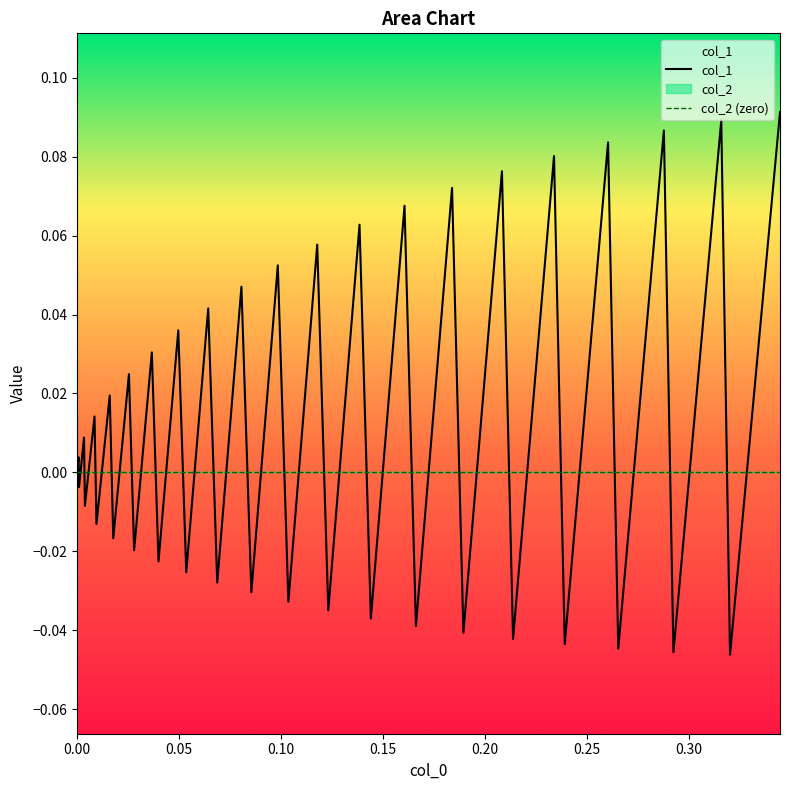

How many categories are shown in the chart?

40